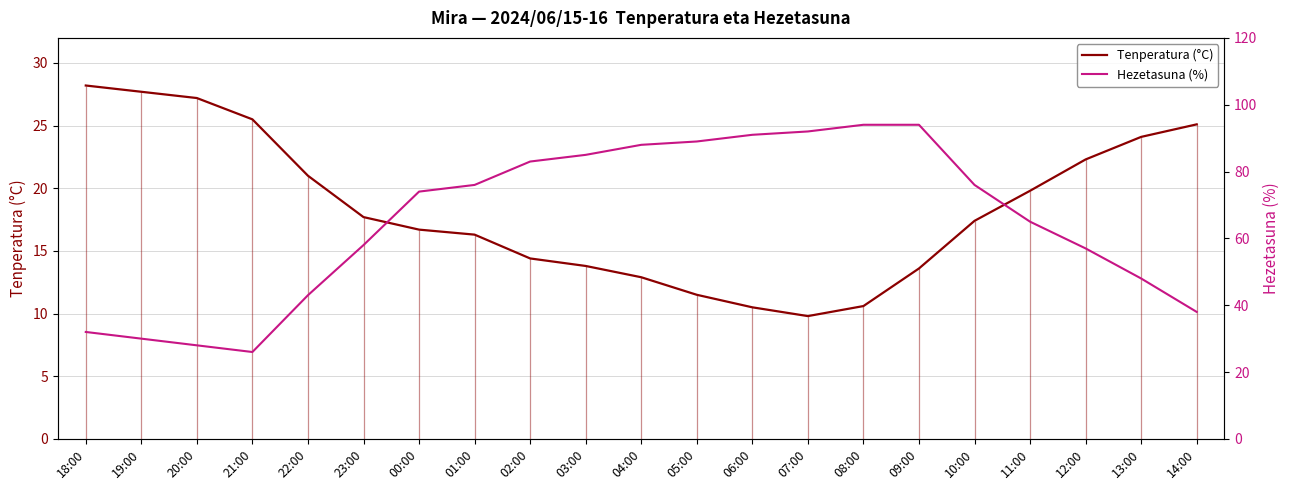

How many categories are shown in the chart?

21